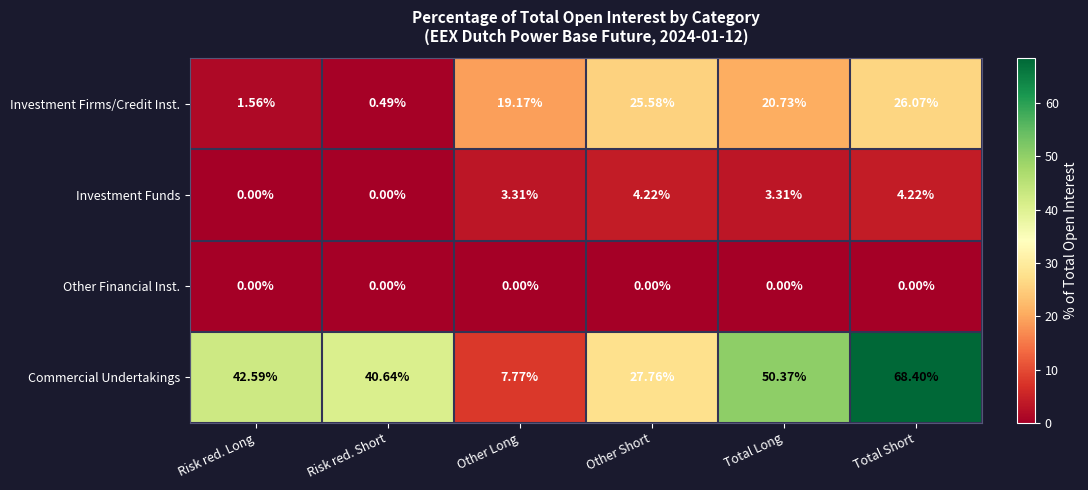

Which label corresponds to the largest value in the chart?

Total Short